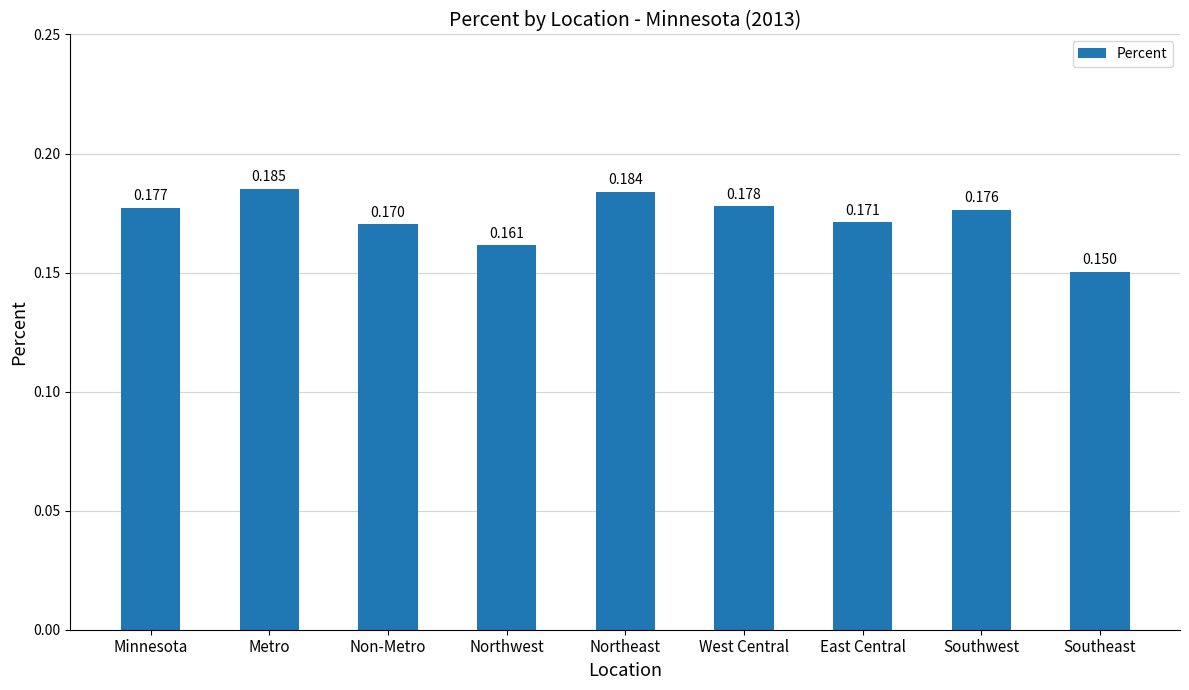

What is the label of the 7th bar from the right?

Non-Metro